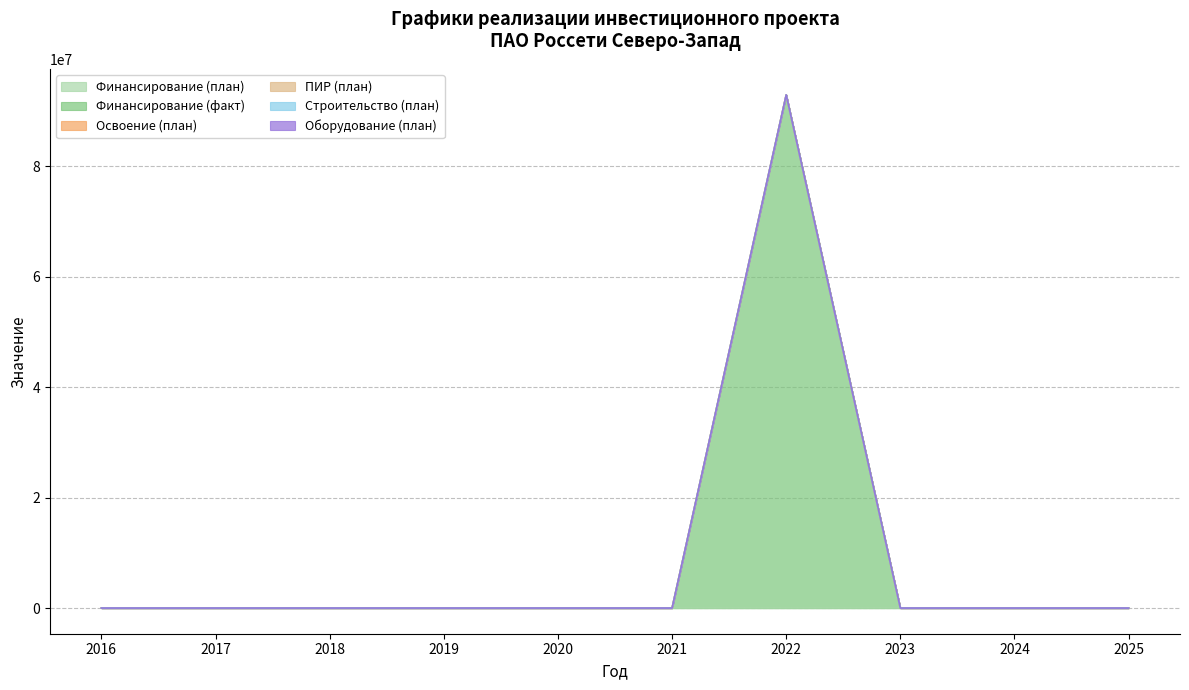

How many values in Строительство (план) are above zero?

2